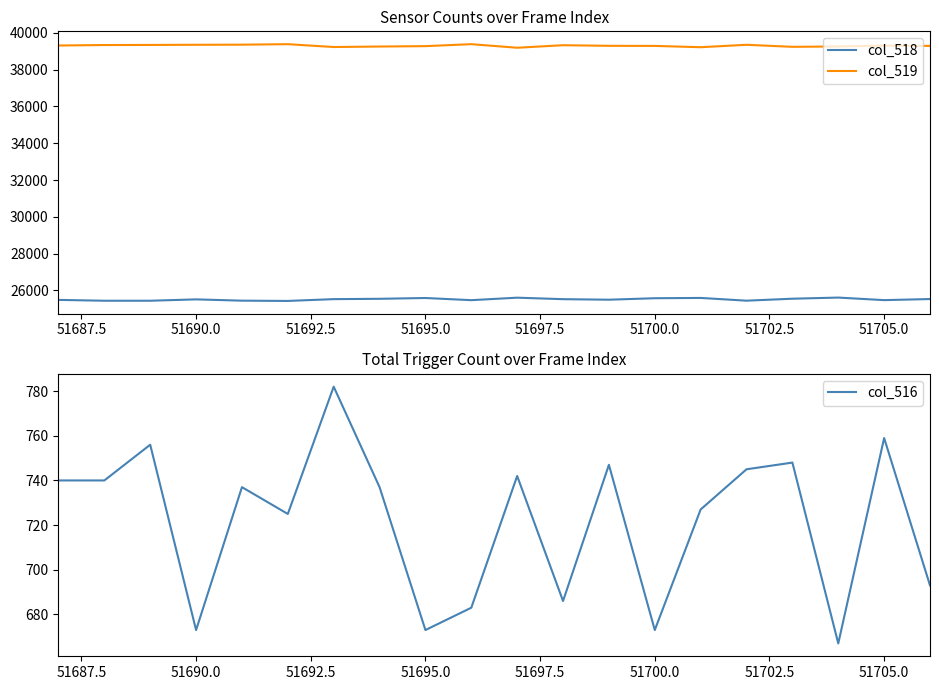

True or false: col_519 and col_518 intersect in this chart.

False